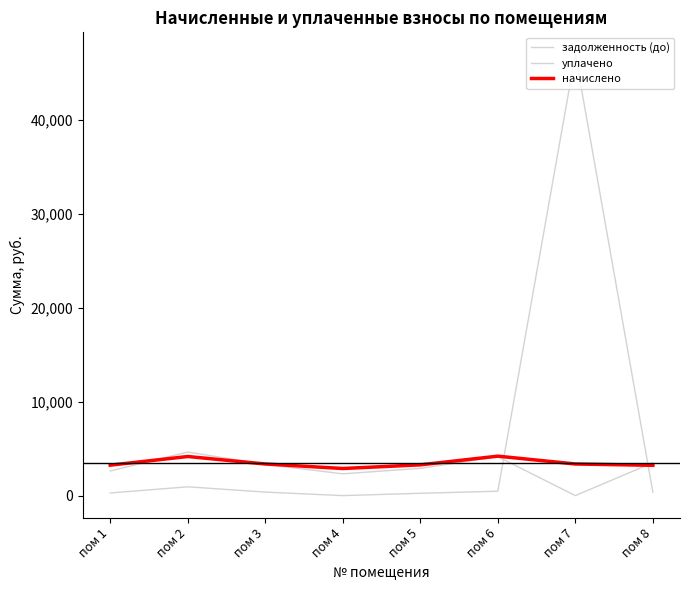

Which series has the widest spread of values?

задолженность (до)